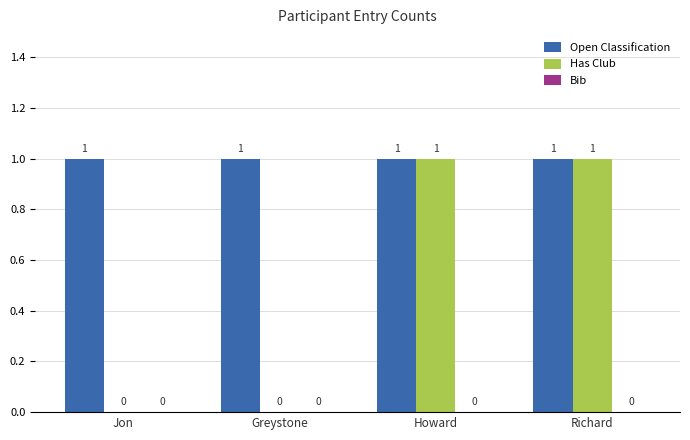

The value of Has Club at Richard is 0. True or false?

False